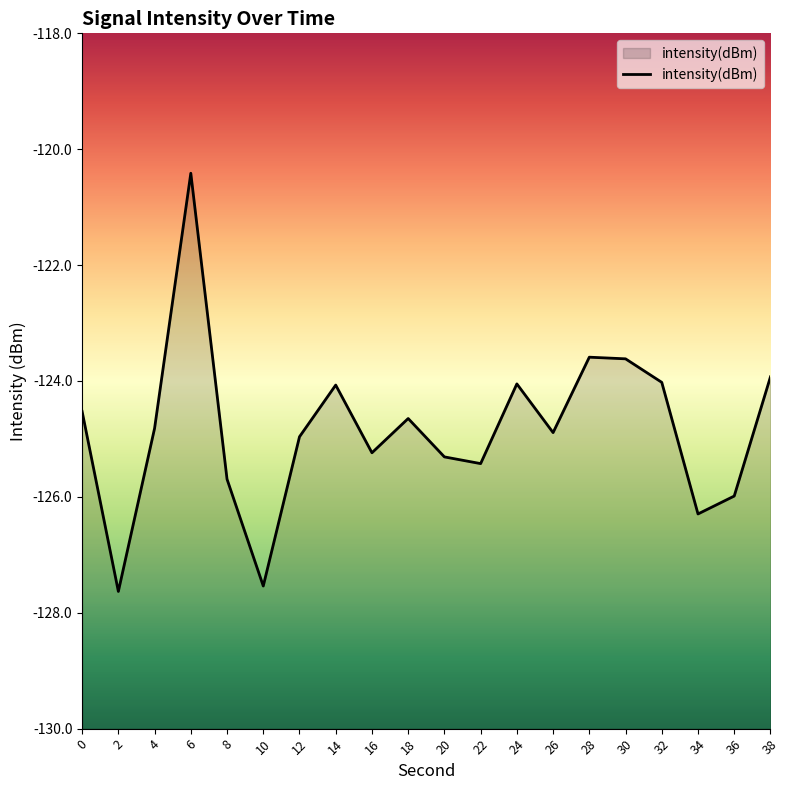

True or false: there are more than 1 points higher than both neighbors.

True